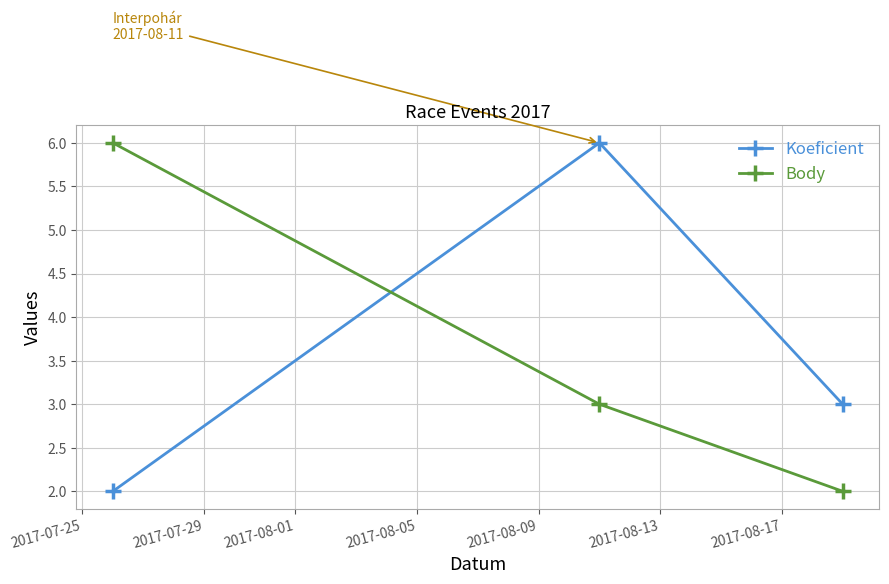

What is the maximum value for Body?

6